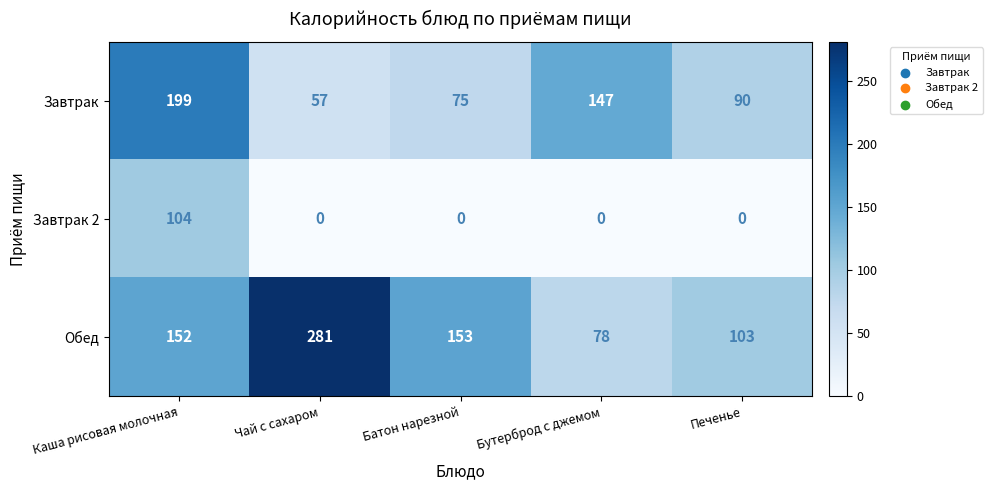

Rank the series by their average value, from lowest to highest.

Завтрак 2, Завтрак, Обед